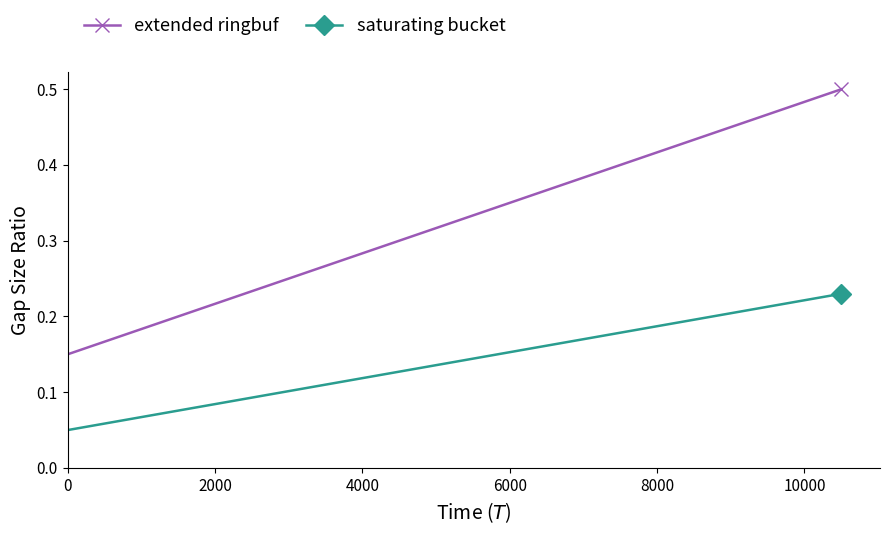

List the series in order of their peak value, highest first.

extended ringbuf, saturating bucket